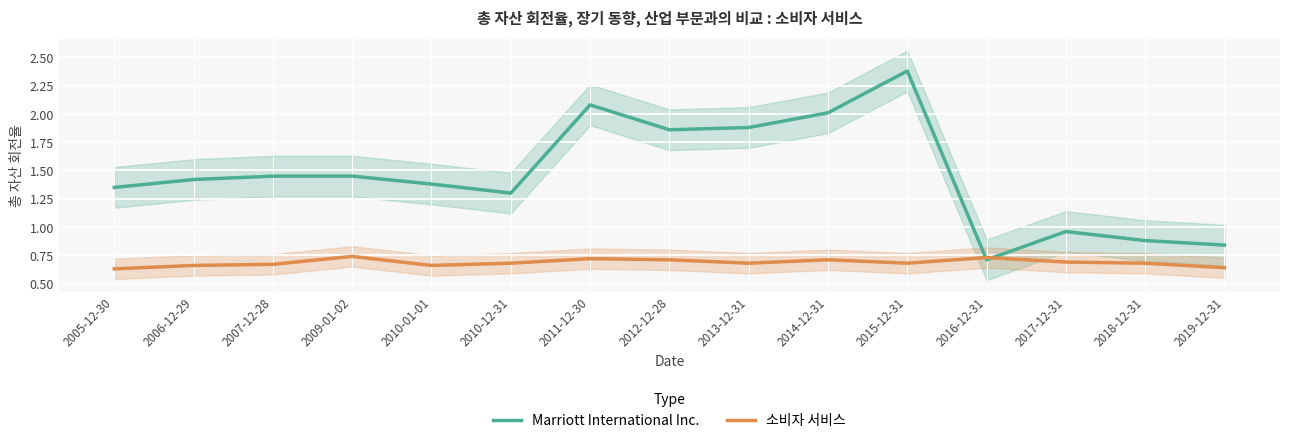

The 소비자 서비스 series shows 1.0 at 2016-12-31. True or false?

False